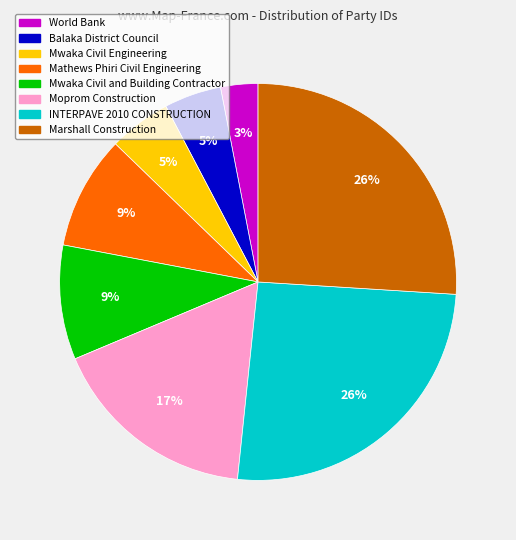

What is the smallest slice in the pie chart?

World Bank